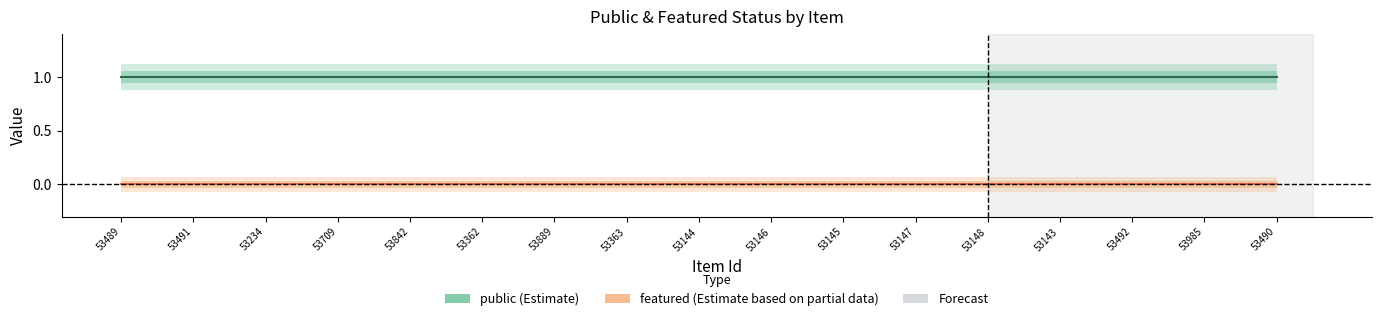

True or false: public (Estimate) and featured (Estimate based on partial data) cross at least once.

False